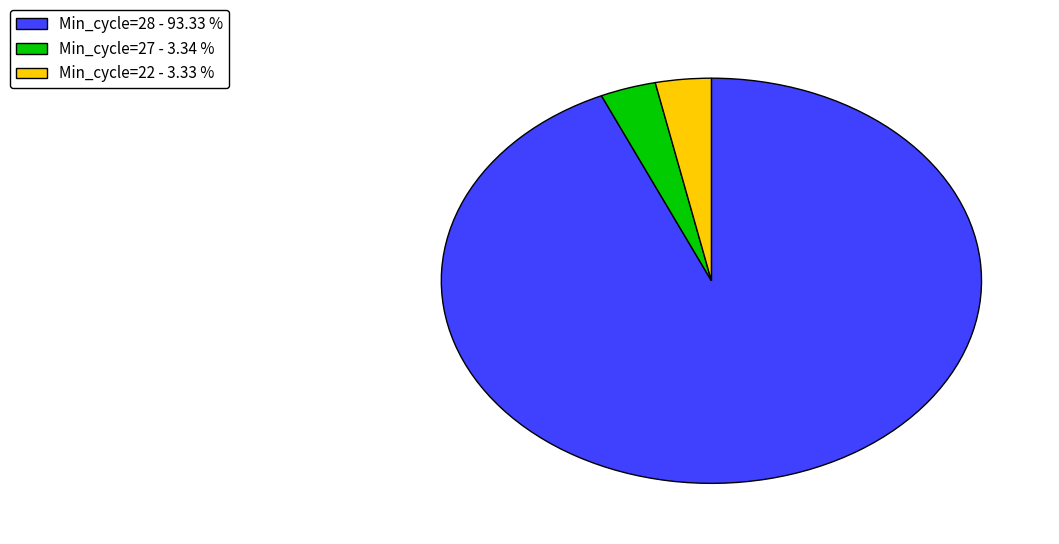

Which category has the biggest portion of the pie?

Min_cycle=28 - 93.33 %